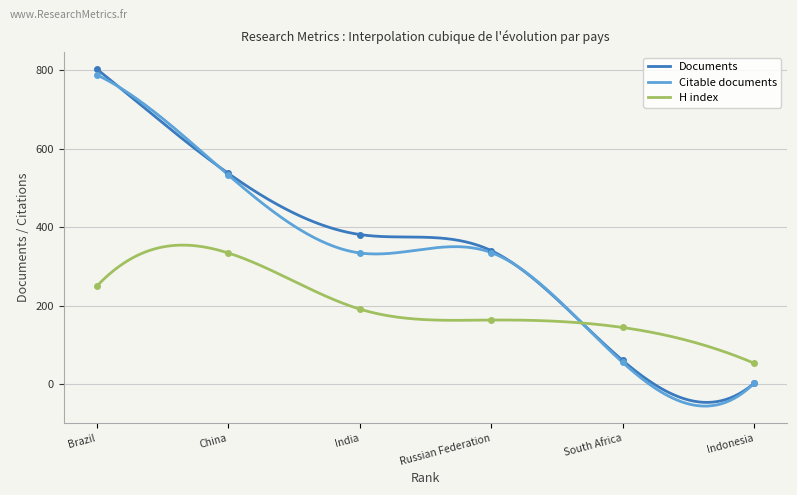

Which series changed the most between Brazil and South Africa?

Documents